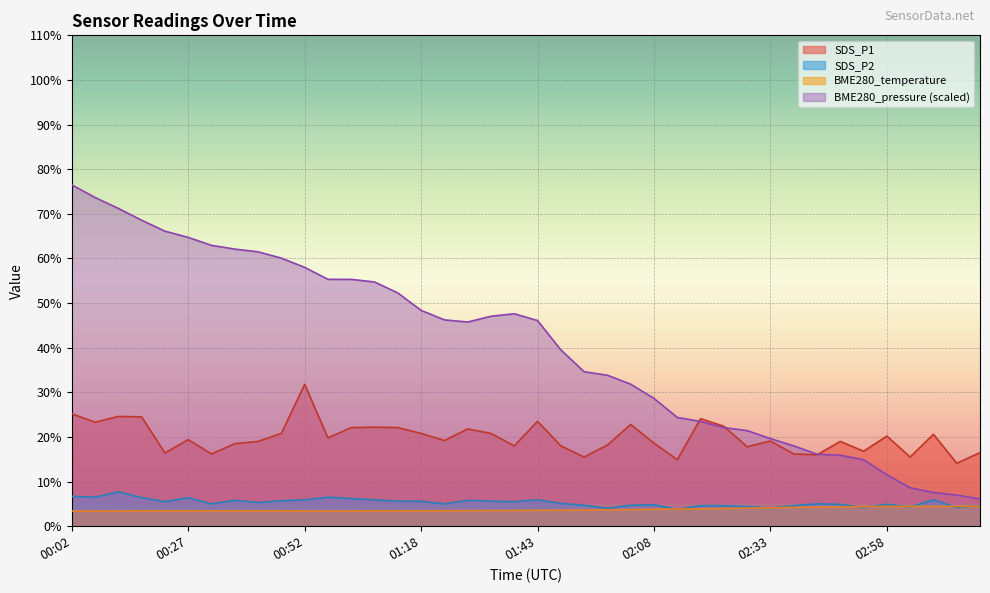

What value does the BME280_temperature series have at 00:32?

3.4